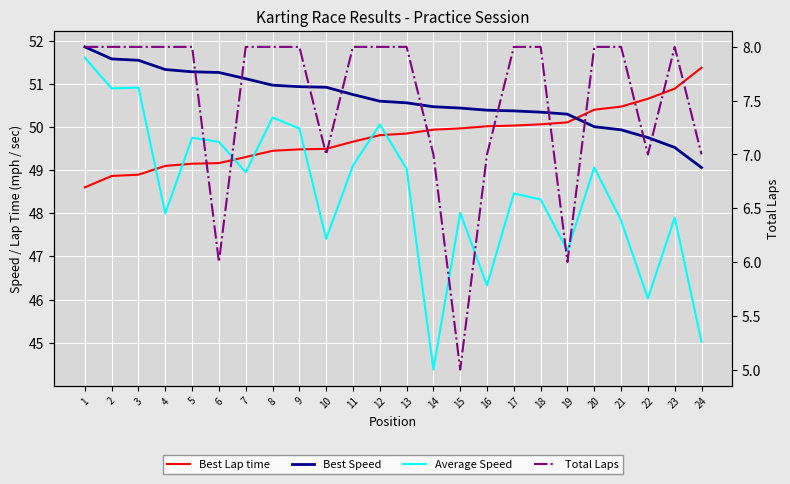

What is the sum of all Total Laps values?

180.0